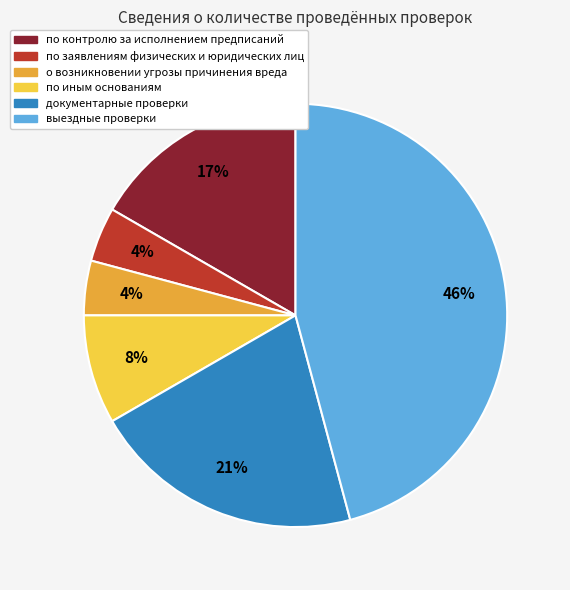

Is there any slice that represents more than half of the pie?

No